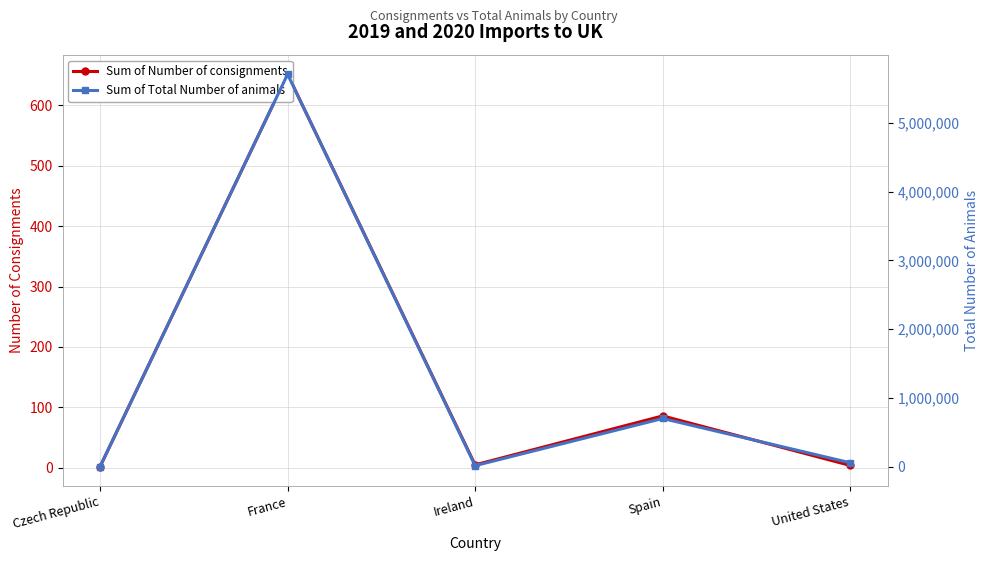

Reading left to right, list all the values displayed in this chart.

Sum of Number of consignments: Czech Republic=2	France=651	Ireland=5	Spain=86	United States=4
Sum of Total Number of animals: Czech Republic=31	France=5706857	Ireland=15000	Spain=700787	United States=56700